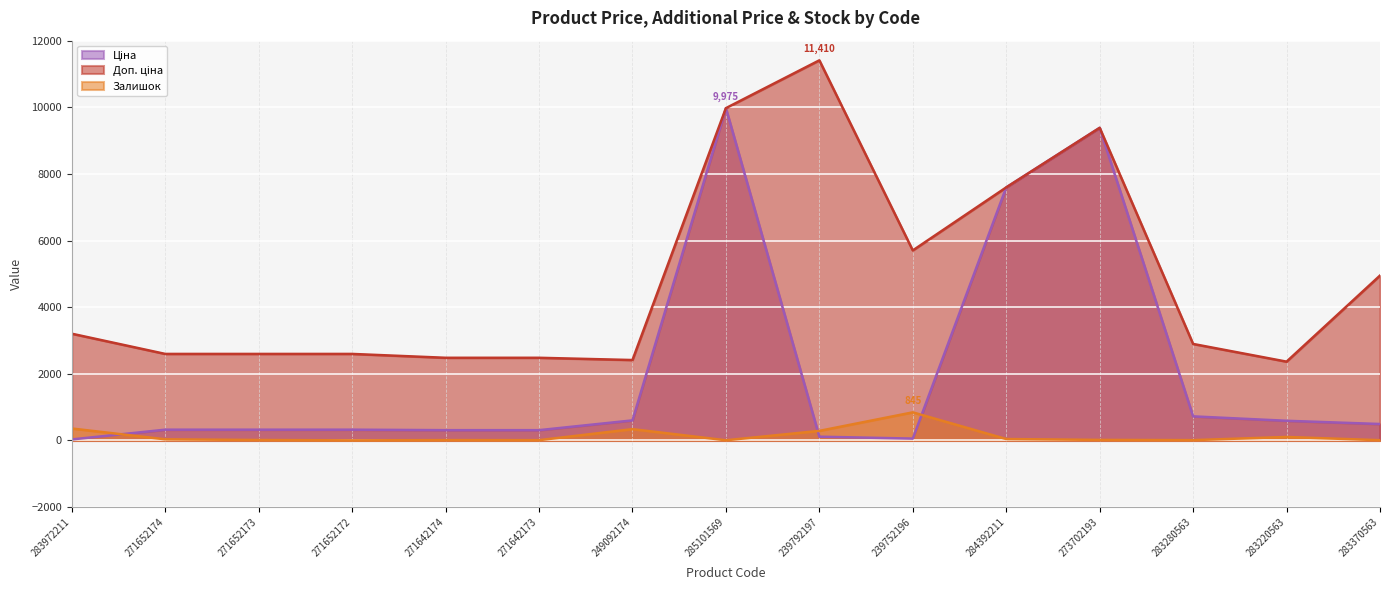

How many values in the Ціна series exceed 324?

10